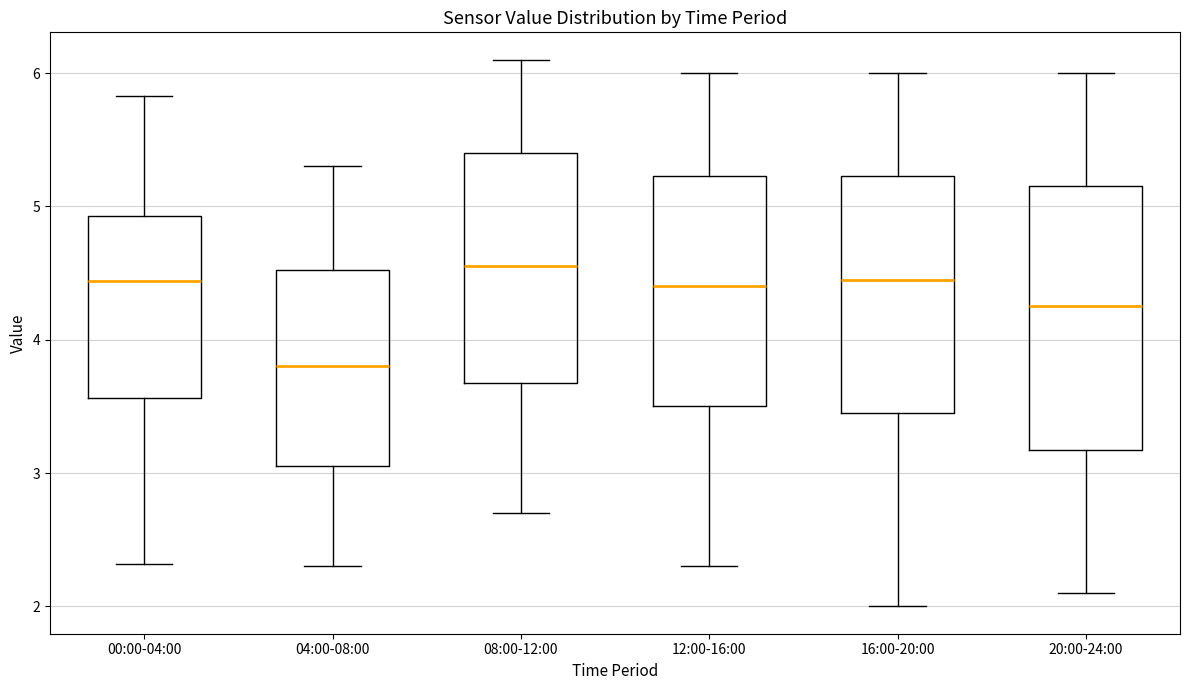

Comparing the boxes themselves (not the whiskers), which one is the tallest?

20:00-24:00